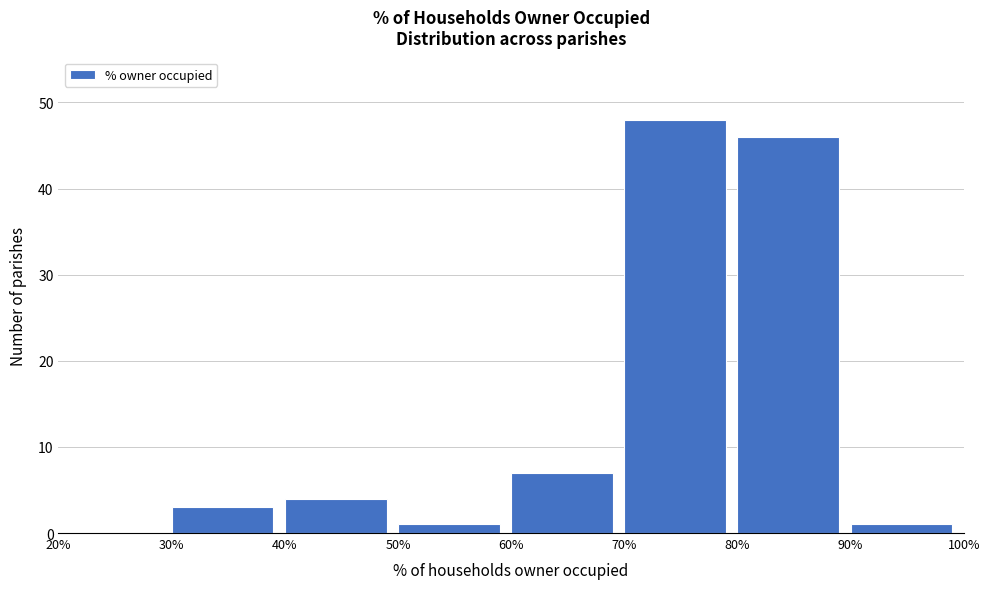

What is the height of the bar covering 90% to 100% on the x-axis? The values are not printed on the chart, so give them approximately, as read against the axis.

1